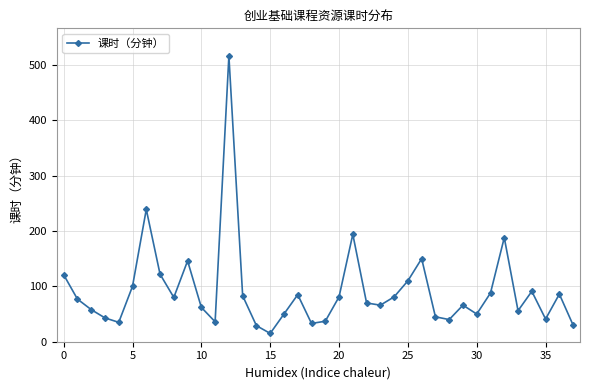

What is the value of the 6th point from the left?

100